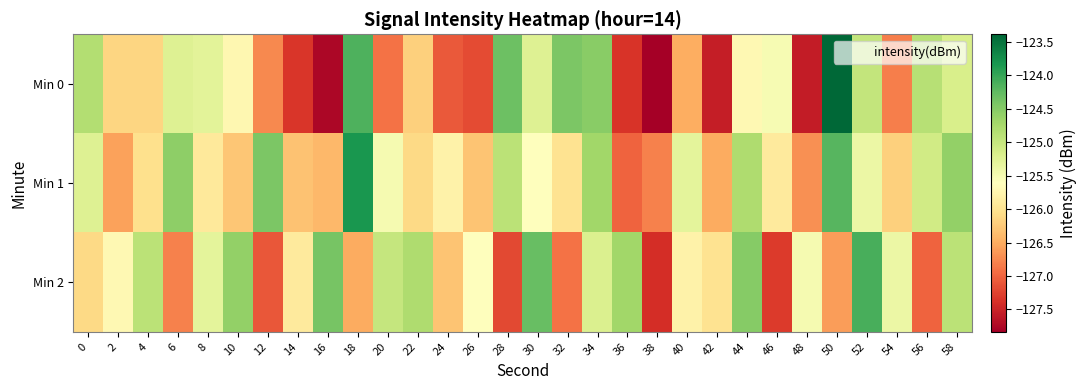

Rank the series by their maximum value, from lowest to highest.

Min 2, Min 1, Min 0